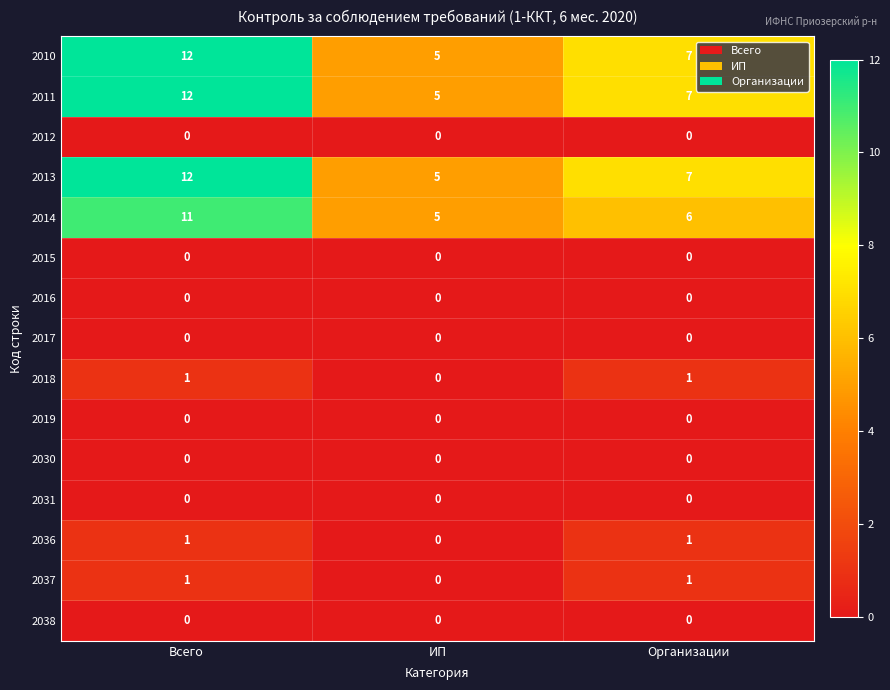

How many 2014 values are between 5 and 11?

3